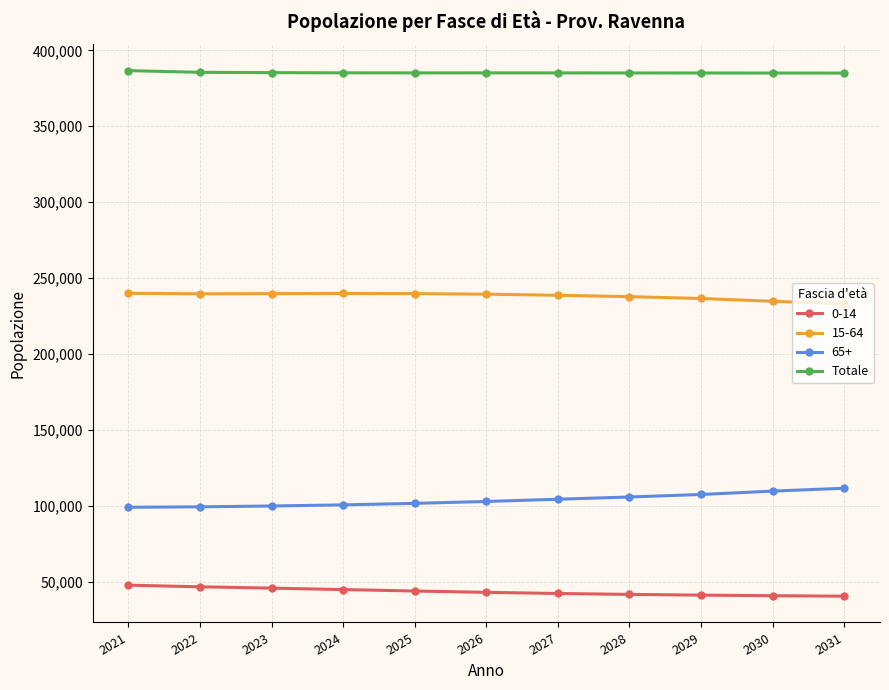

List the series in order of their peak value, lowest first.

0-14, 65+, 15-64, Totale